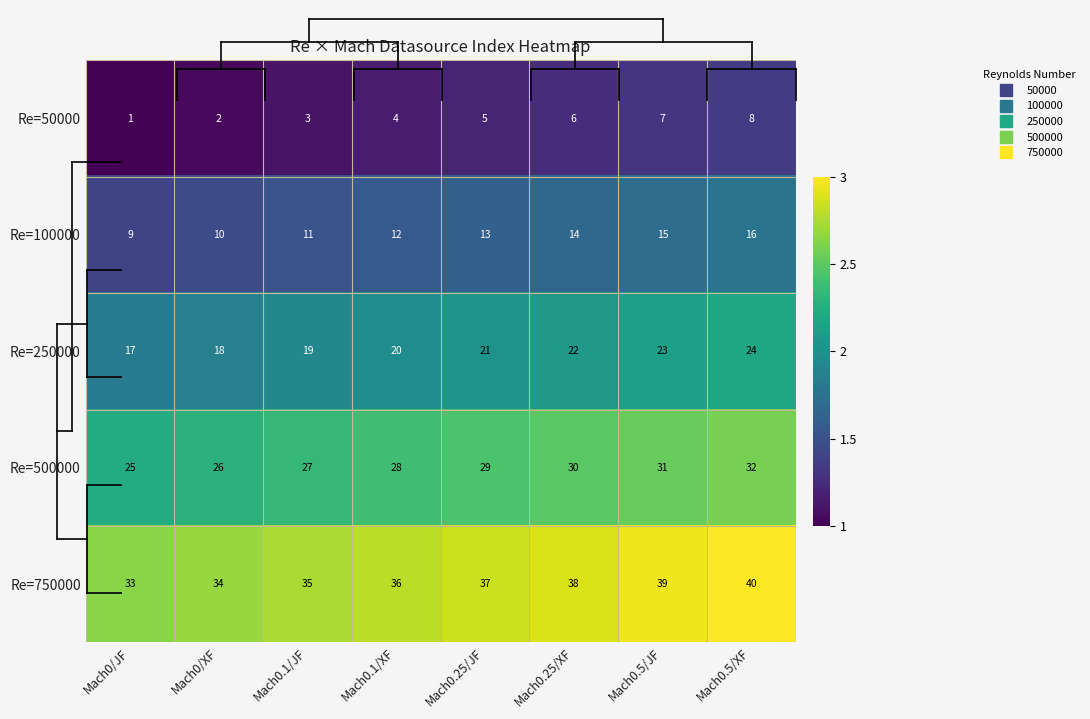

List the series in order of their peak value, lowest first.

Re=50000, Re=100000, Re=250000, Re=500000, Re=750000